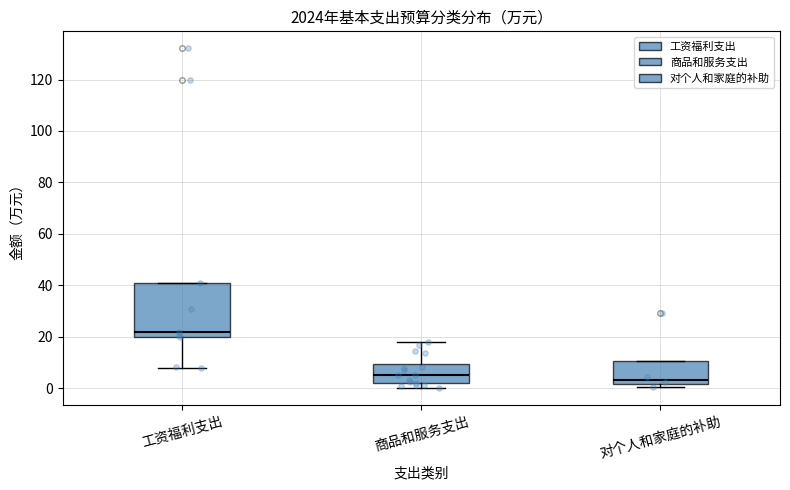

Reading left to right, transcribe this box plot: for each box, give where its median line is, the range the box spans, and where its two whiskers end, as read against the y-axis. The values are not printed on the chart, so give them approximately, as read against the axis.

工资福利支出: median 22, box 20 to 42, whiskers 8 to 42
商品和服务支出: median 6, box 2 to 10, whiskers 0 to 18
对个人和家庭的补助: median 4, box 2 to 10, whiskers 0 to 10